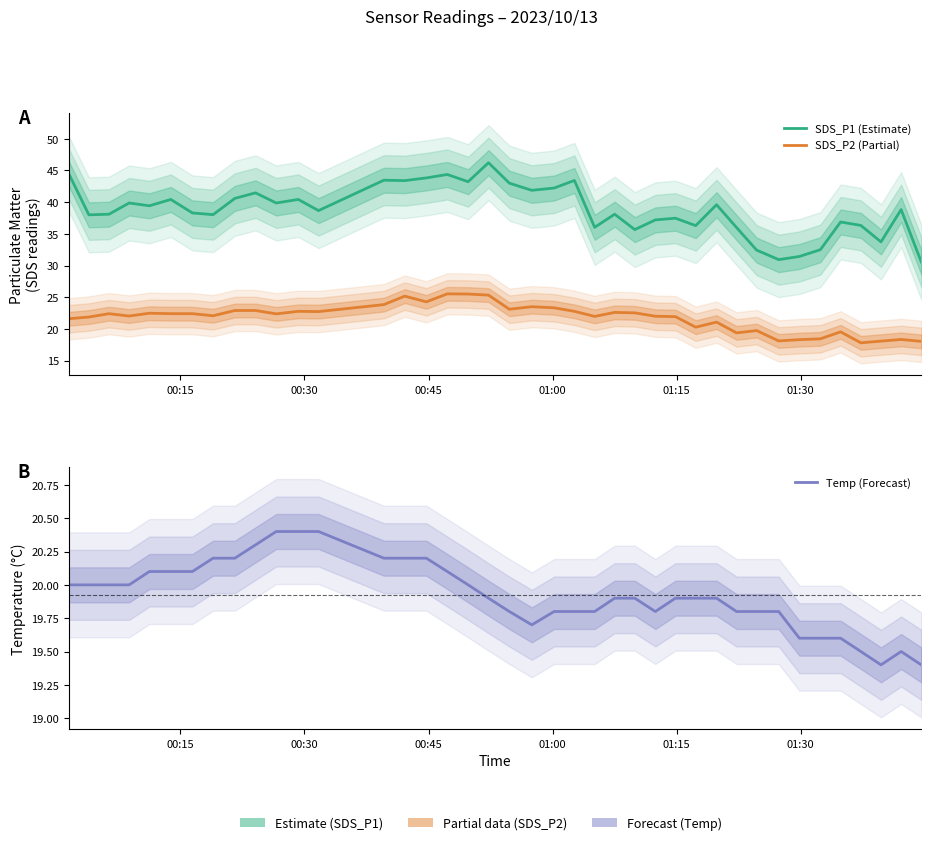

True or false: Temp (Forecast) and SDS_P1 (Estimate) cross at least once.

False